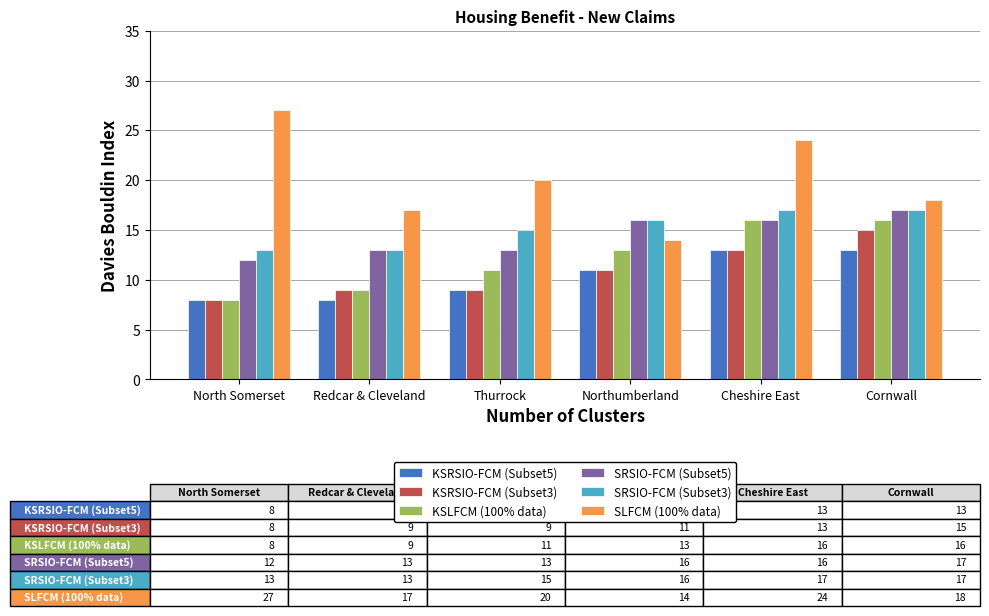

Is the value of KSRSIO-FCM (Subset3) at Cornwall greater than the value of SRSIO-FCM (Subset5) at North Somerset?

Yes